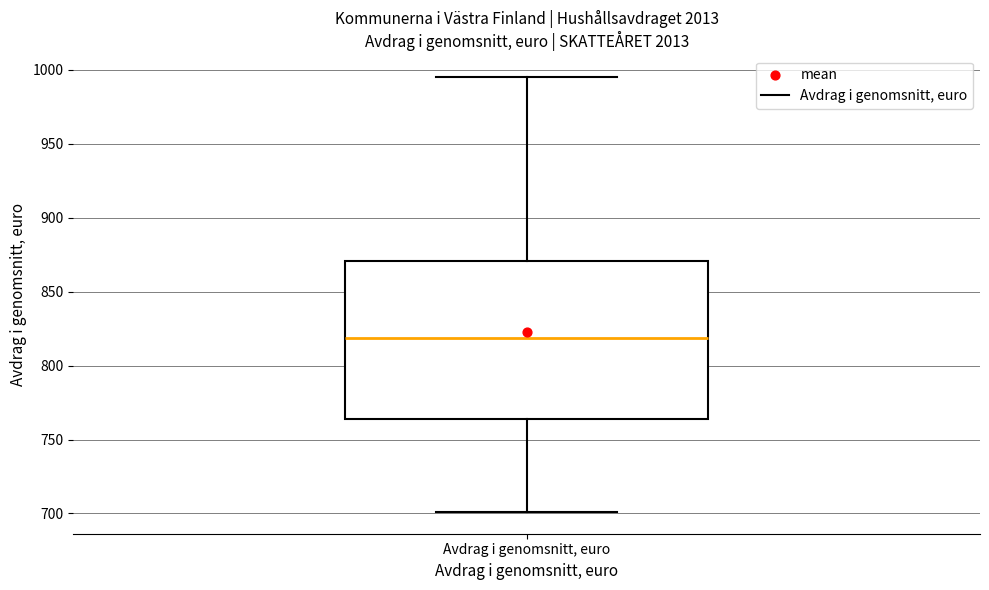

Where does the median line of the box for Avdrag i genomsnitt, euro sit on the y-axis? The values are not printed on the chart, so give them approximately, as read against the axis.

820